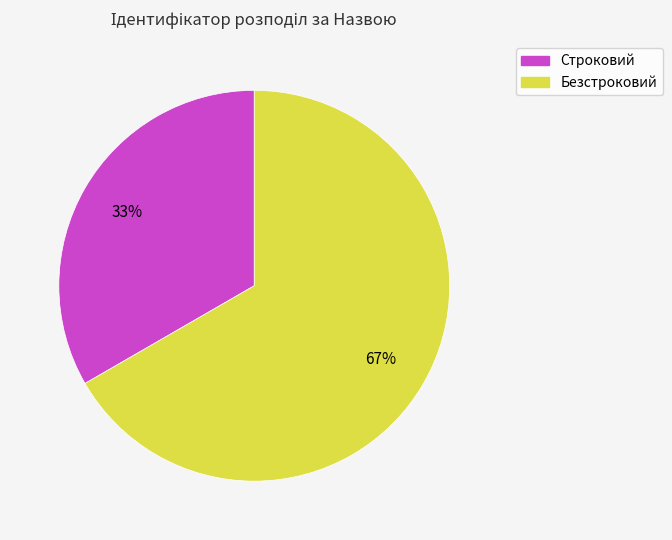

Rank the categories by value from lowest to highest.

Строковий, Безстроковий